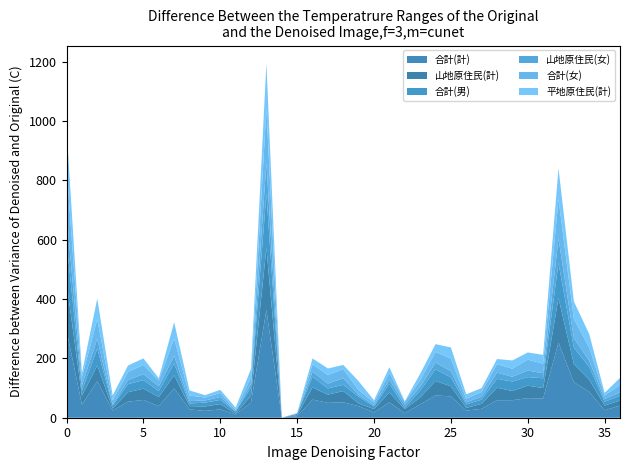

What is the highest value of the 合計(計) series?

363